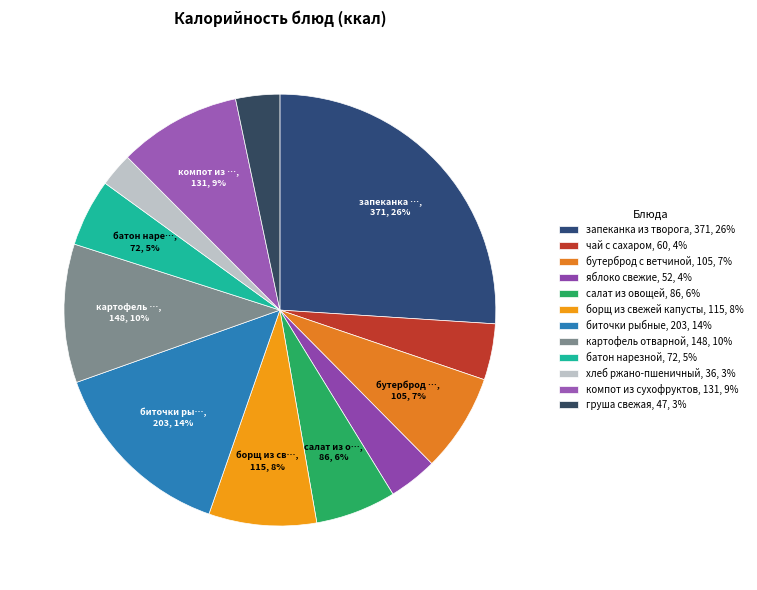

To the nearest percent, what is the combined percentage of яблоко свежие and салат из овощей?

10%